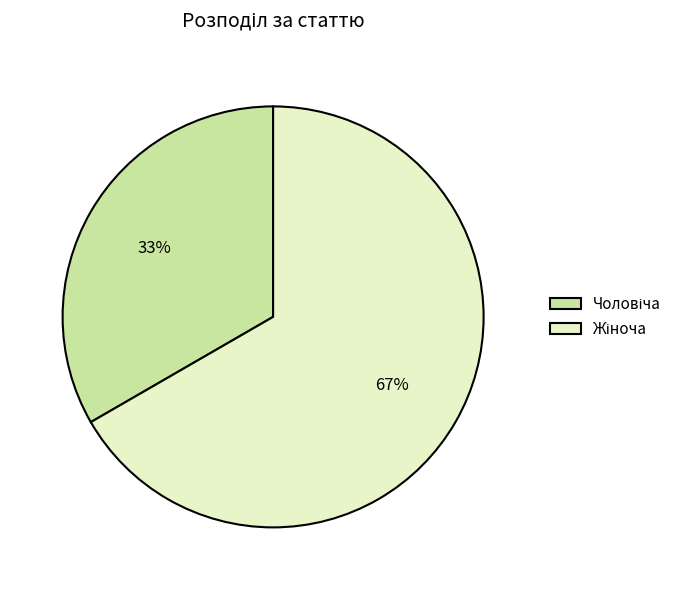

Does any single category account for the majority?

Yes